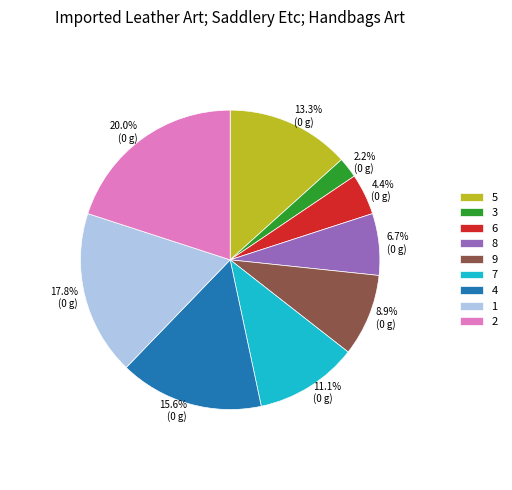

How many slices are in this pie chart?

9